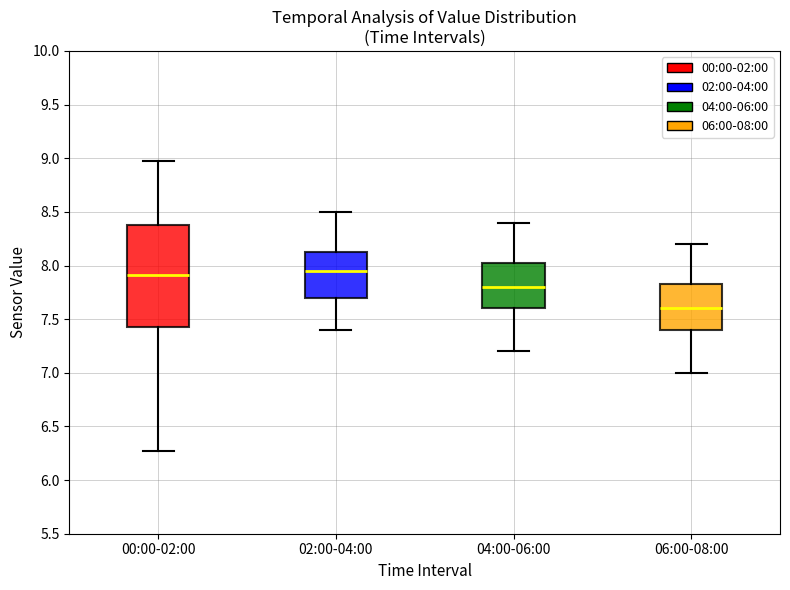

Where does the median line of the box for 00:00-02:00 sit on the y-axis? The values are not printed on the chart, so give them approximately, as read against the axis.

7.90